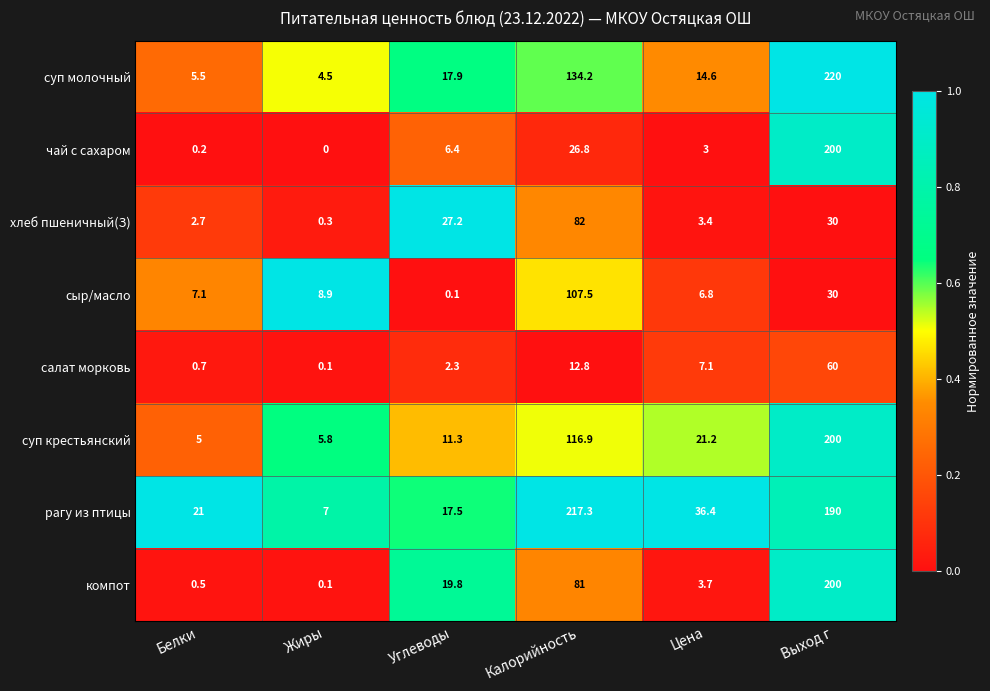

The value of суп молочный at Жиры is 4.5. True or false?

True